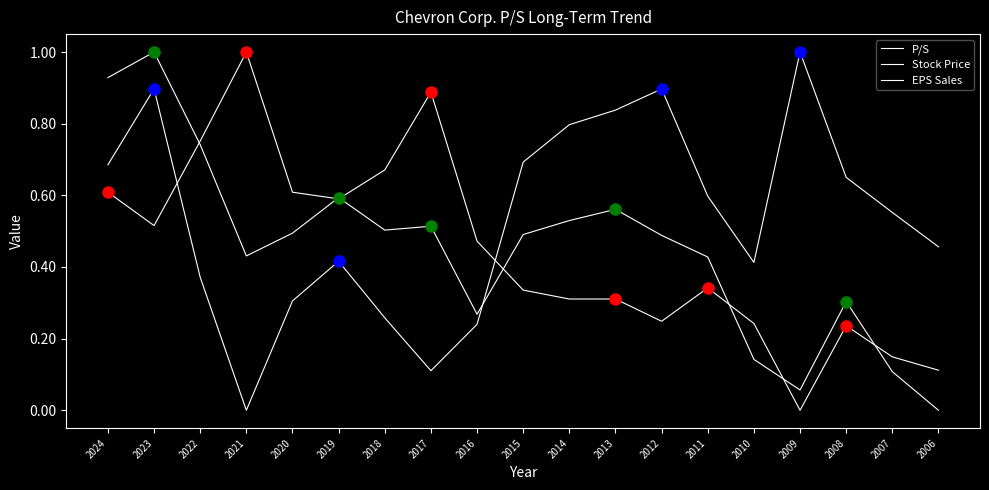

Does the chart have visible grid lines?

No